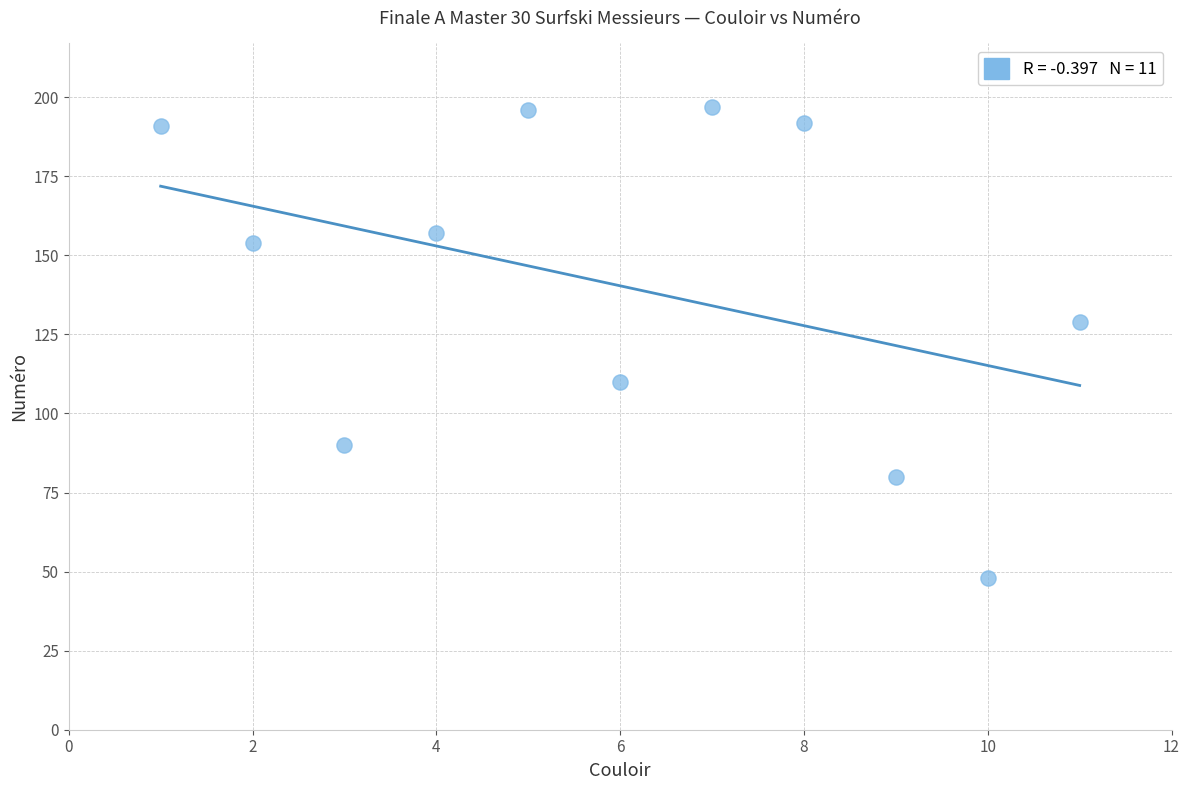

What is the range of X values (max minus min)?

10